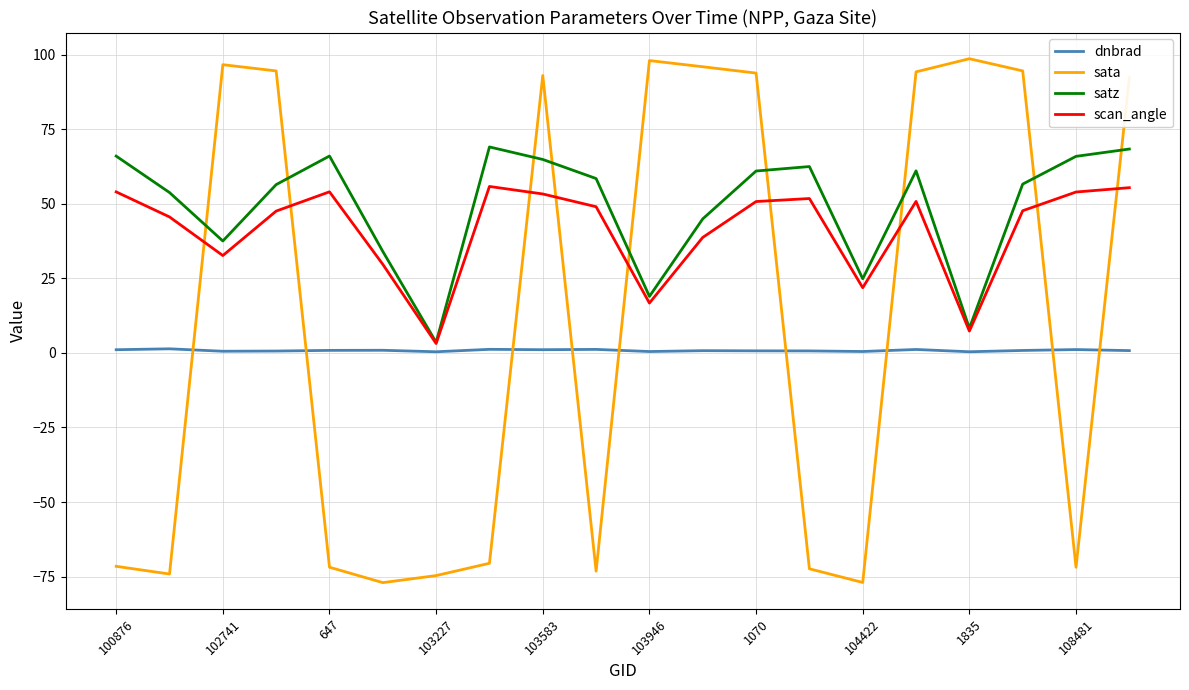

What is the minimum value shown in the chart?

-77.0